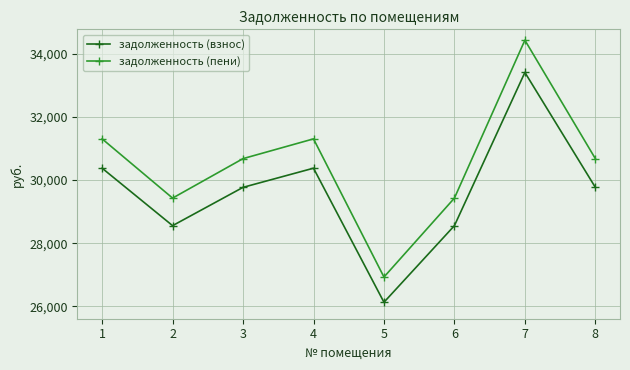

What is the difference between the maximum and minimum values in the задолженность (пени) series?

7513.9